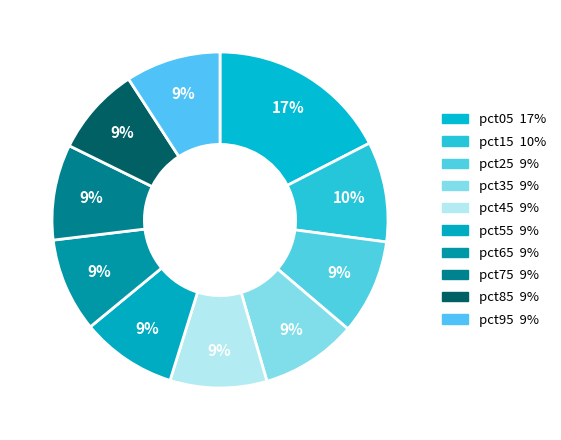

How many slices are in this pie chart?

10